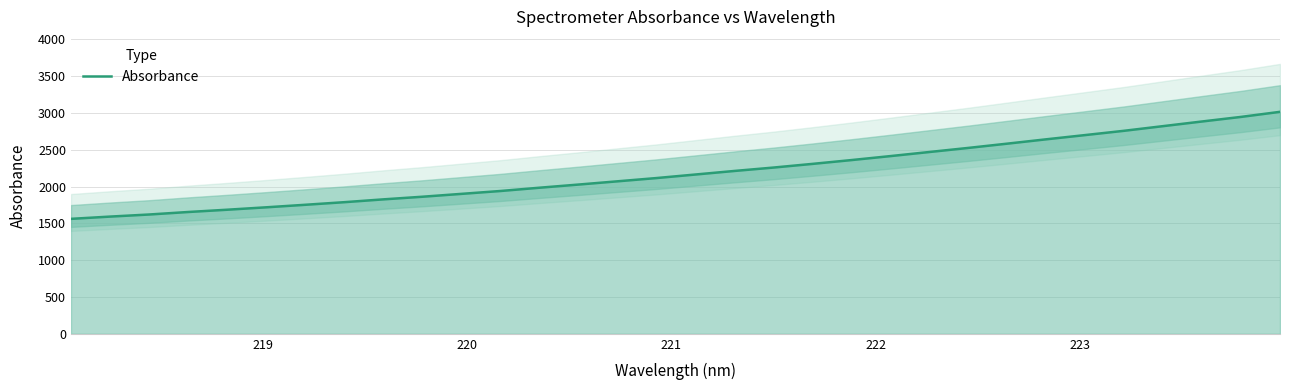

Reading left to right, extract all data points from this chart.

1561.7	1592.5	1620.7	1654.8	1685.8	1718.5	1752.8	1788.2	1826.4	1862.1	1901.1	1940.0	1984.6	2027.4	2071.6	2115.8	2164.1	2212.4	2258.5	2308.3	2360.2	2414.2	2469.9	2525.4	2583.5	2642.4	2700.1	2758.2	2821.5	2884.6	2946.8	3015.7